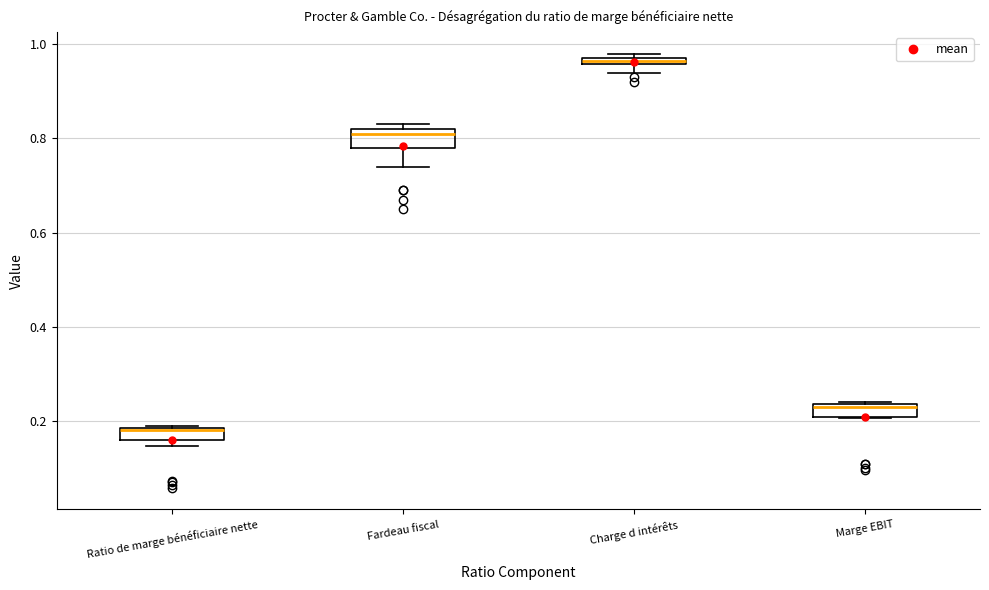

Which box's median line is the lowest?

Ratio de marge bénéficiaire nette